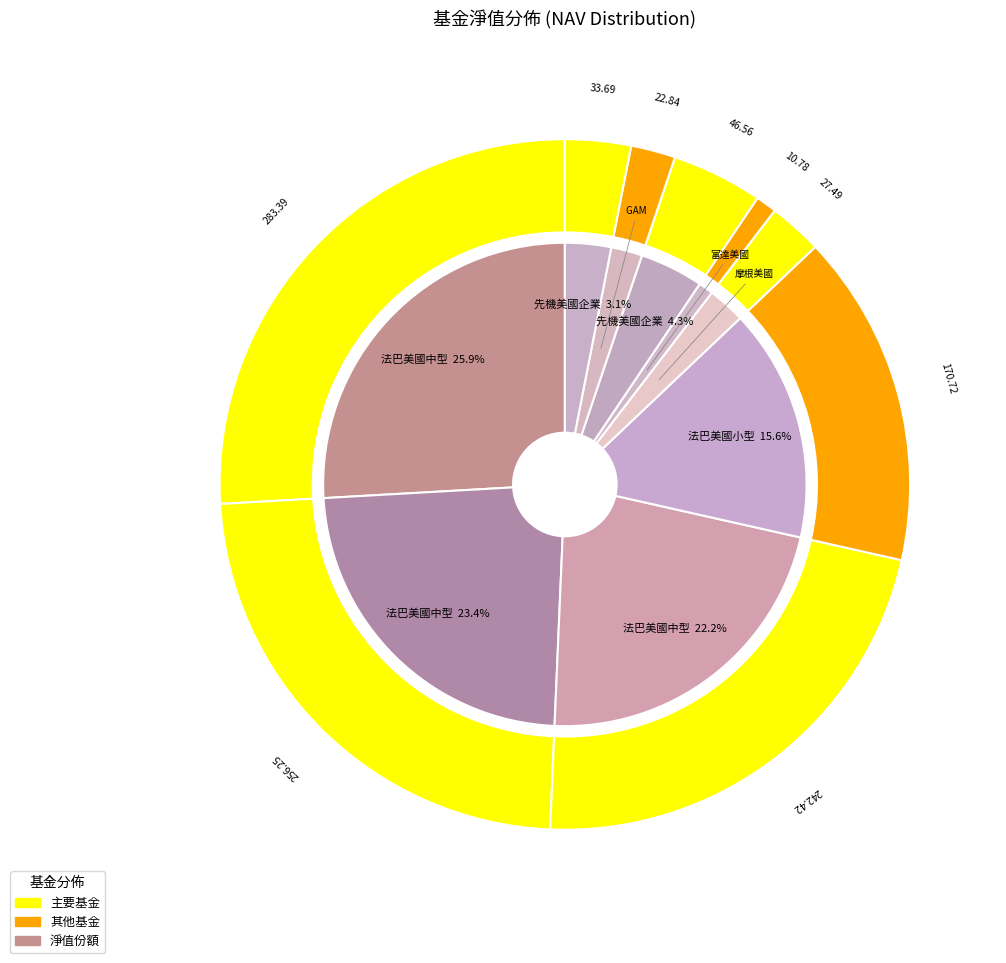

To the nearest percent, what is the average slice percentage?

11%